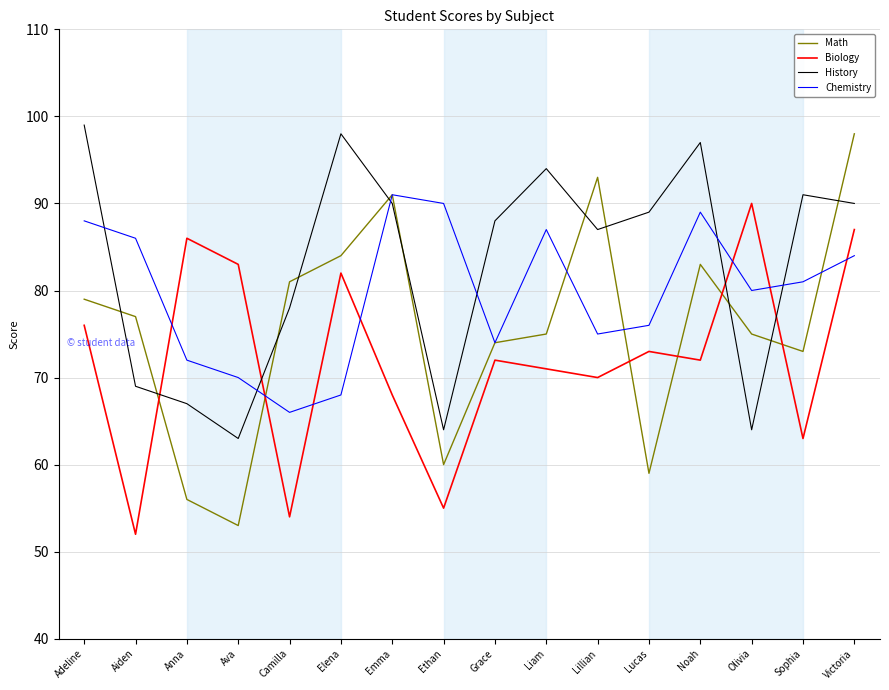

Count the number of data series in this chart.

4